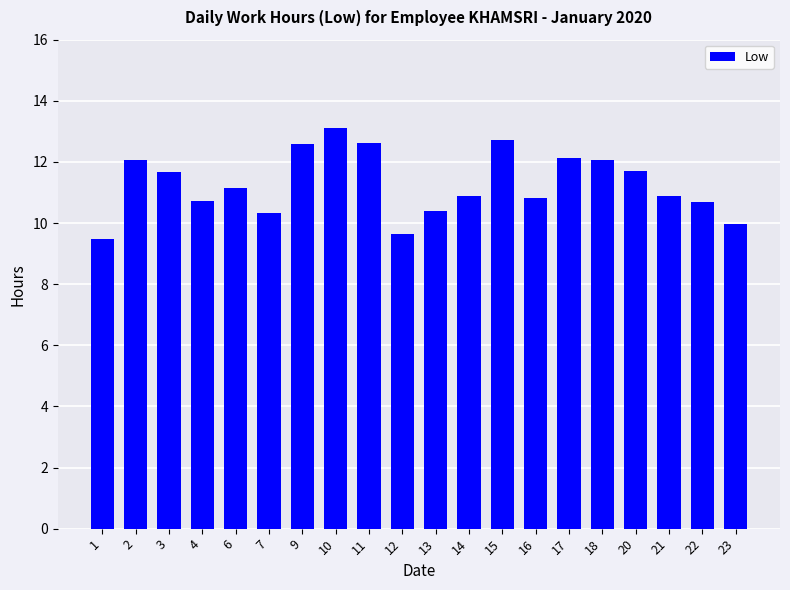

What is the minimum value shown in the chart?

9.5